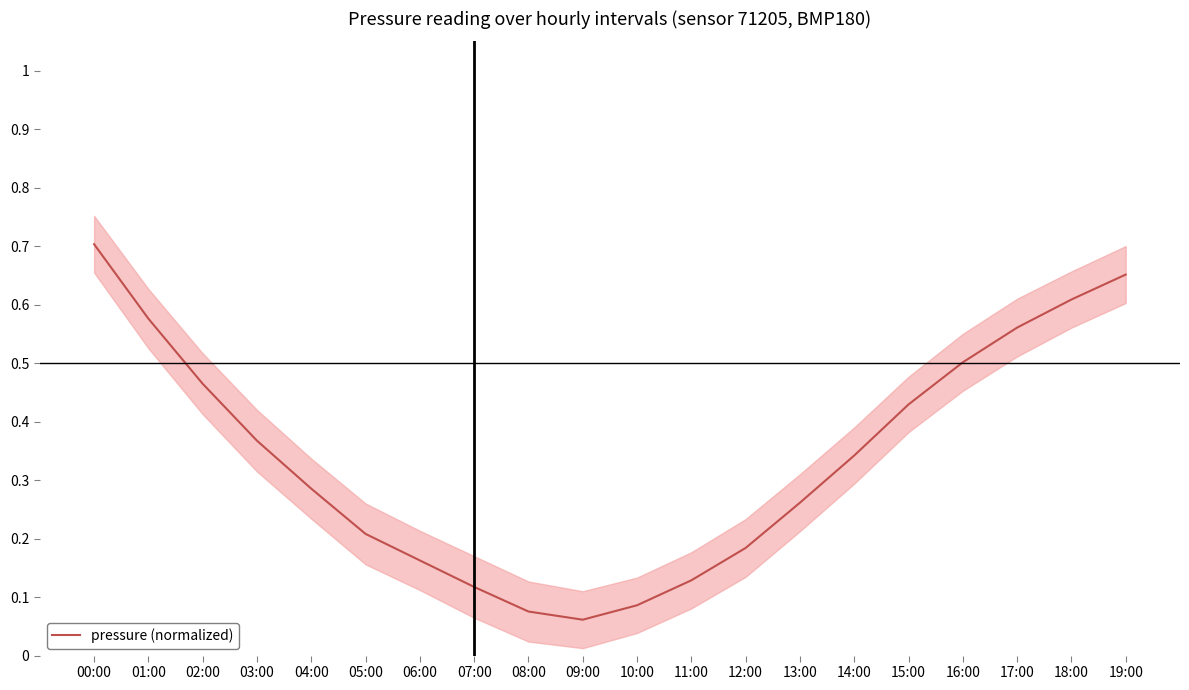

How many series are shown in this chart?

1